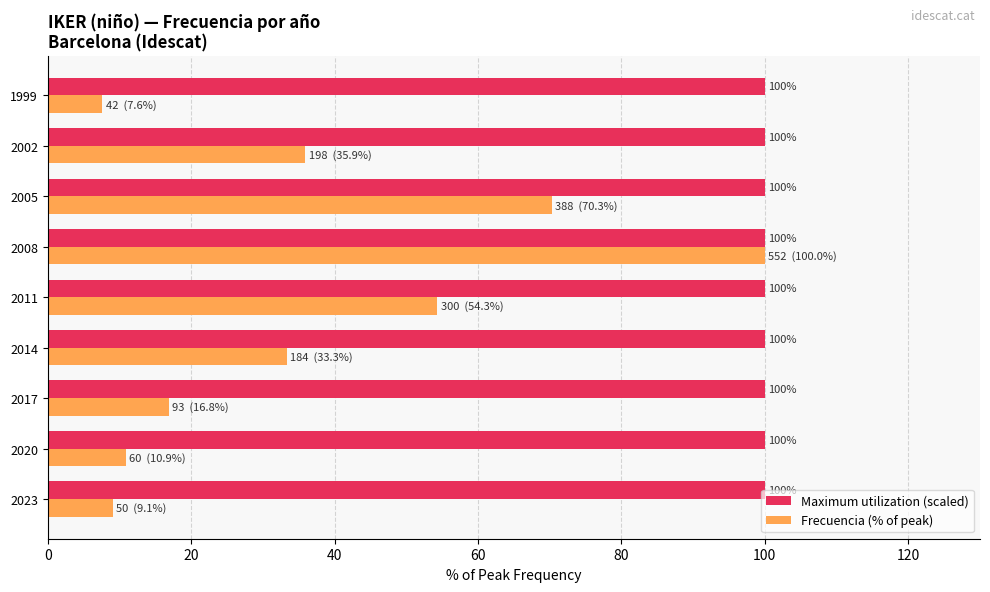

Rank the series at 1999 from highest to lowest value.

Maximum utilization (scaled), Frecuencia (% of peak)